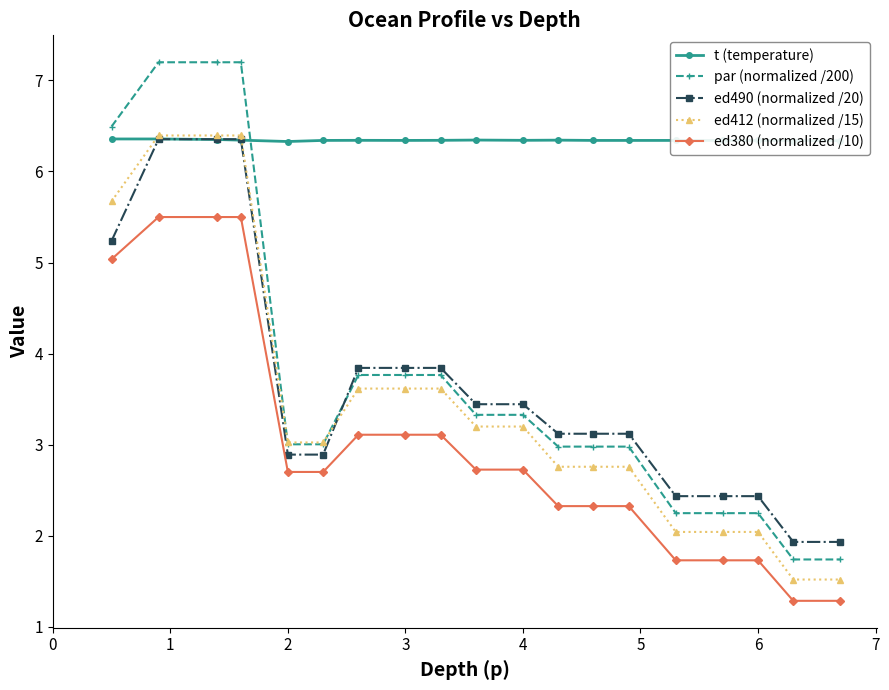

What is the minimum value shown in the chart?

1.3